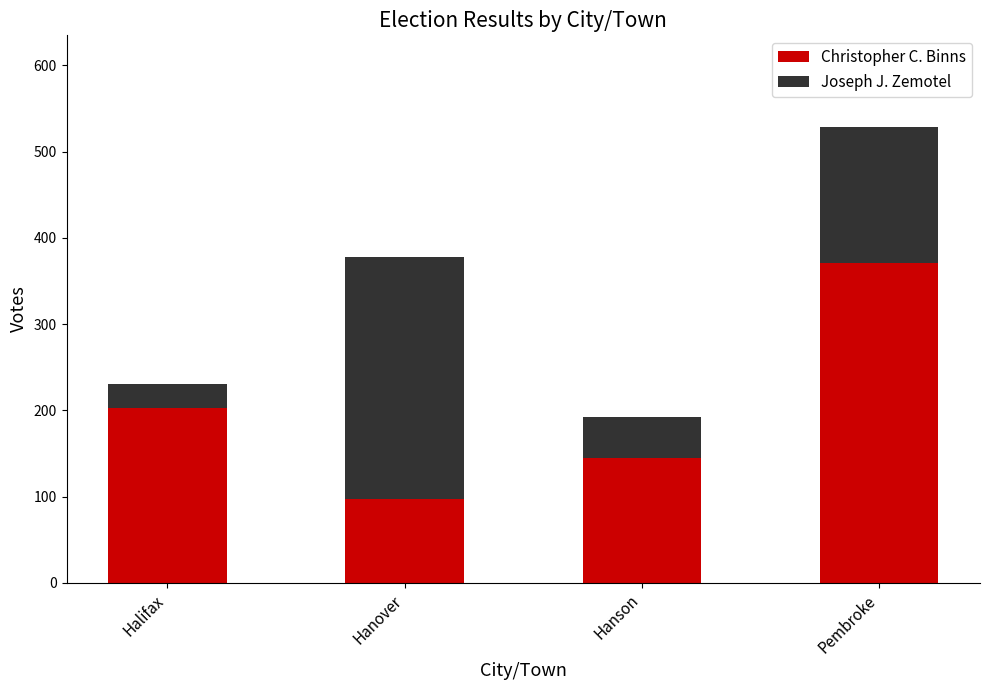

What is the highest value of the Christopher C. Binns series?

371